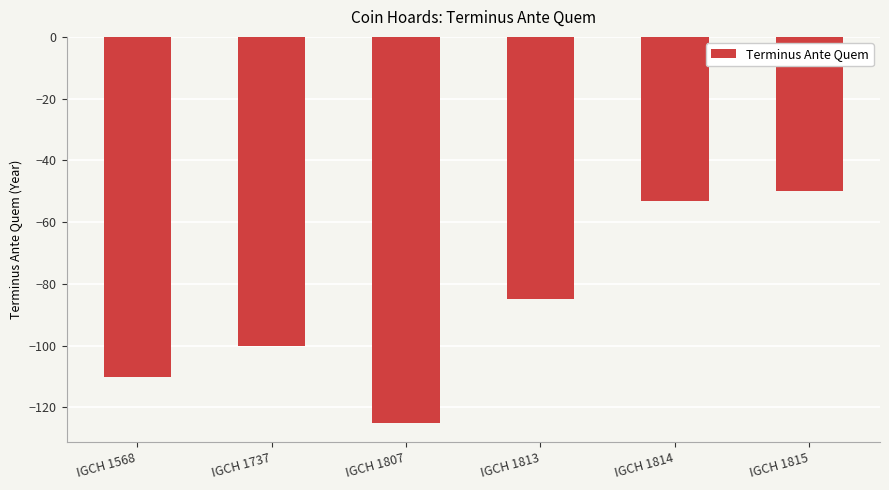

What is the value of the 3rd bar from the left?

-125